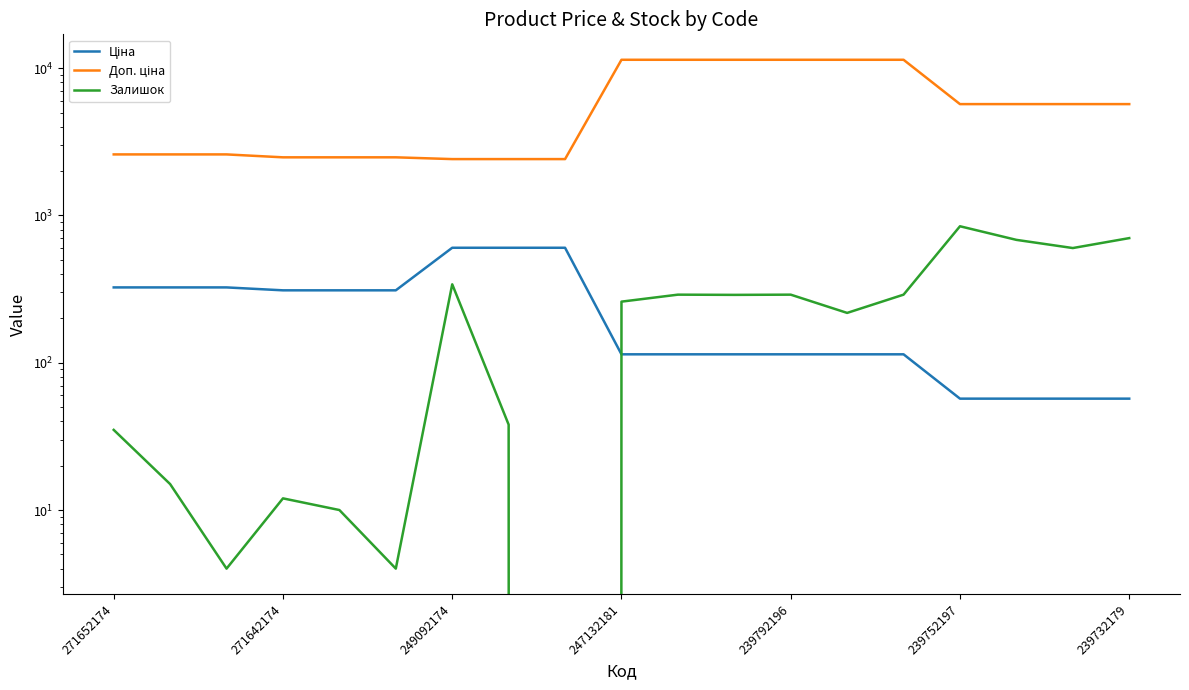

The value of Залишок at 8 is 0.0. True or false?

True